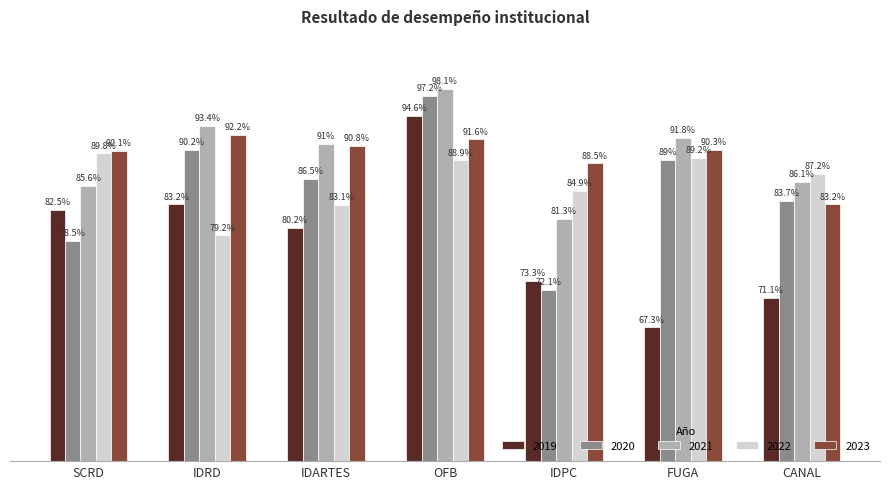

Rank the categories by 2022 value from lowest to highest.

IDRD, IDARTES, IDPC, CANAL, OFB, FUGA, SCRD